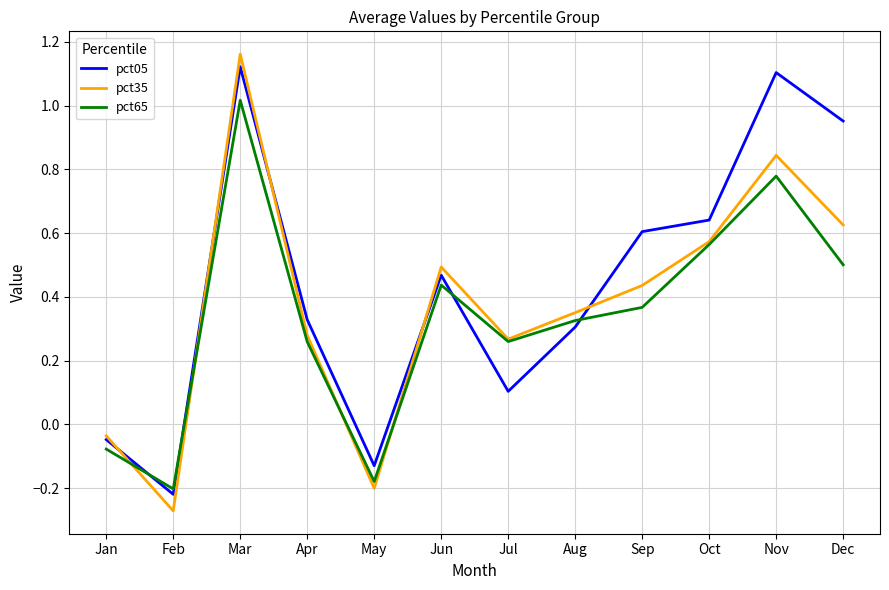

Is the value of pct65 at Aug greater than the value of pct35 at Jul?

Yes